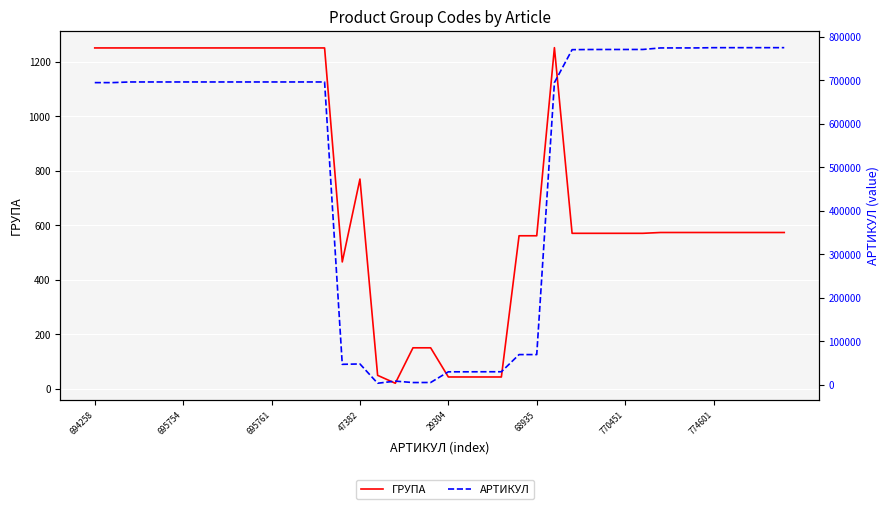

How many values in the ГРУПА series are below 574?

16